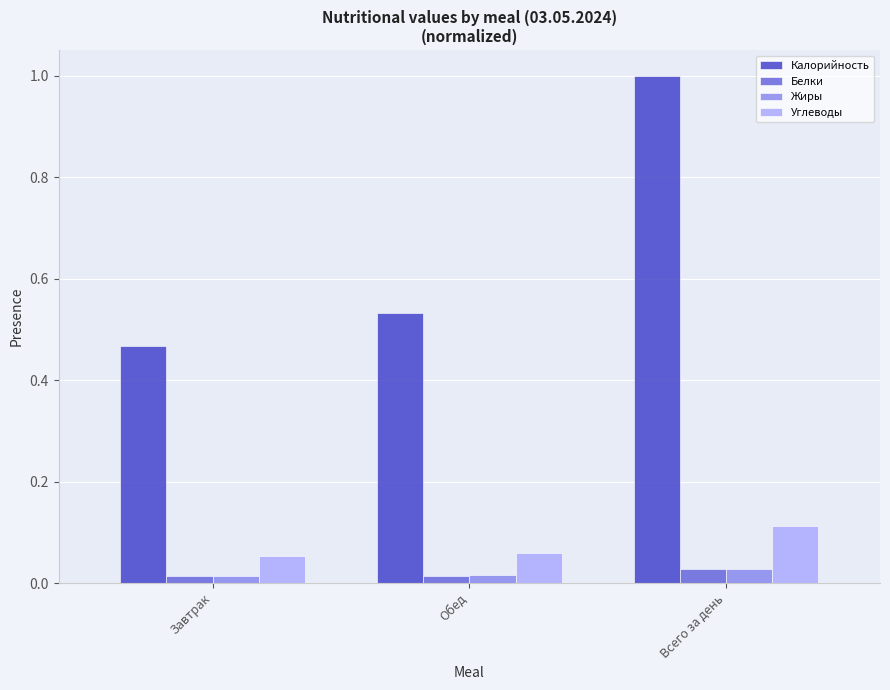

True or false: Калорийность has a value of 0.3 at Завтрак.

False